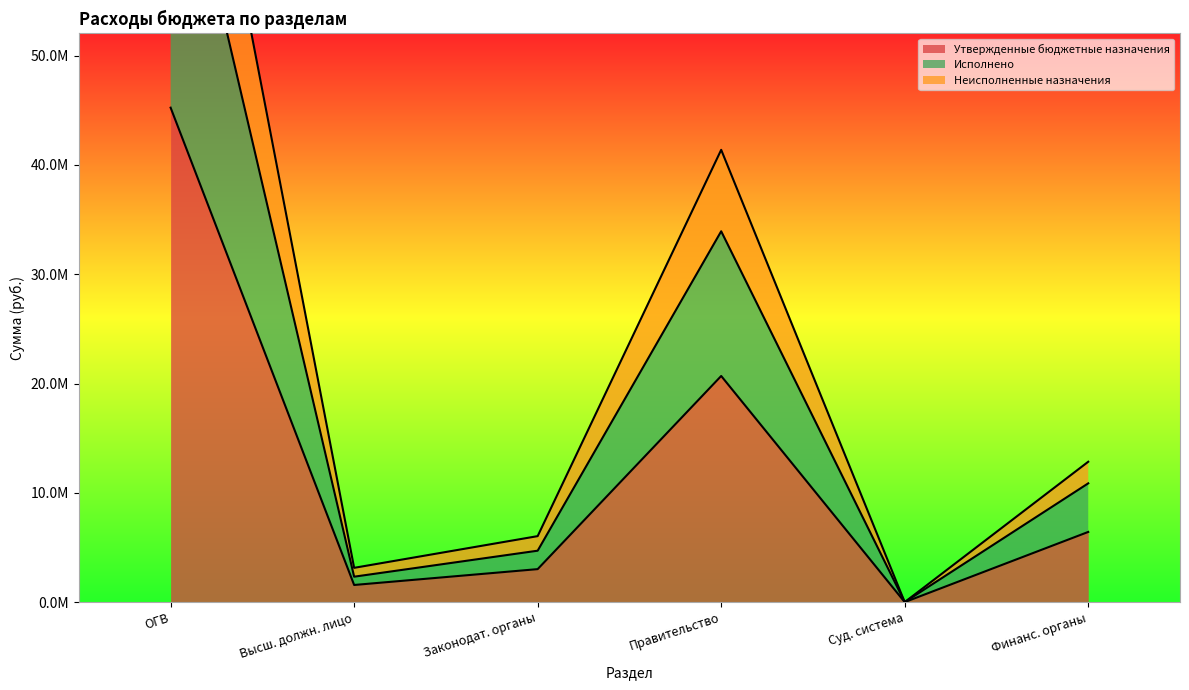

What are all the series names shown in the legend?

Утвержденные бюджетные назначения, Исполнено, Неисполненные назначения